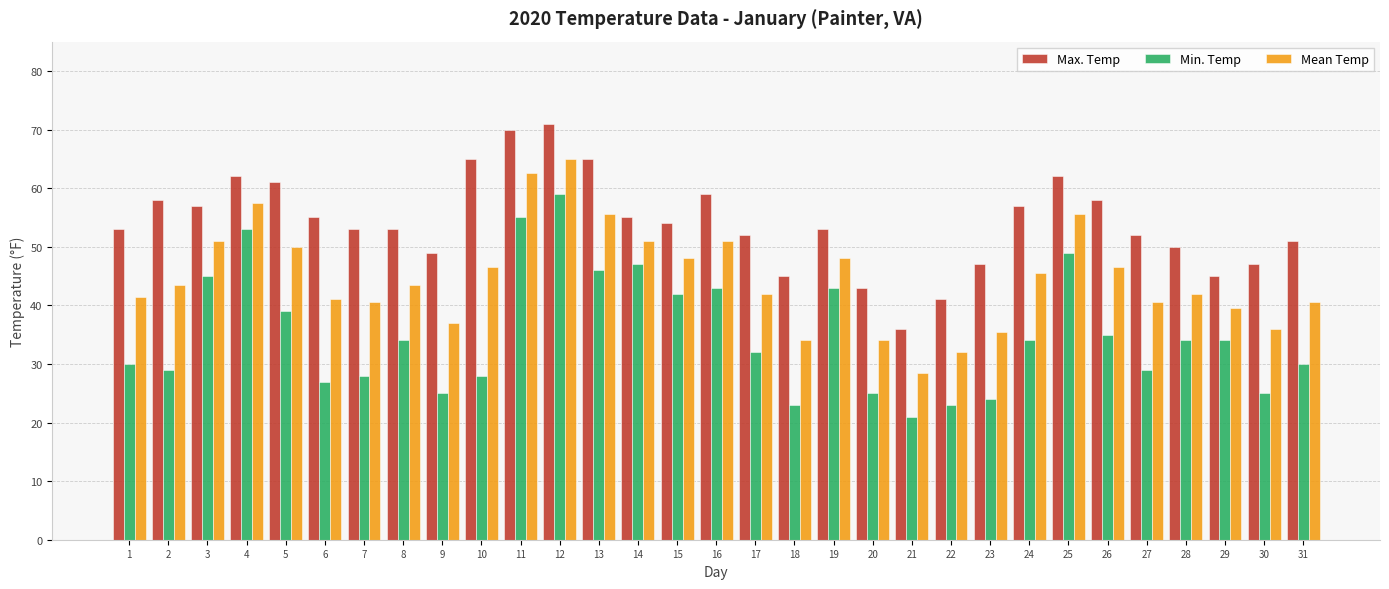

How many groups of bars are there?

31